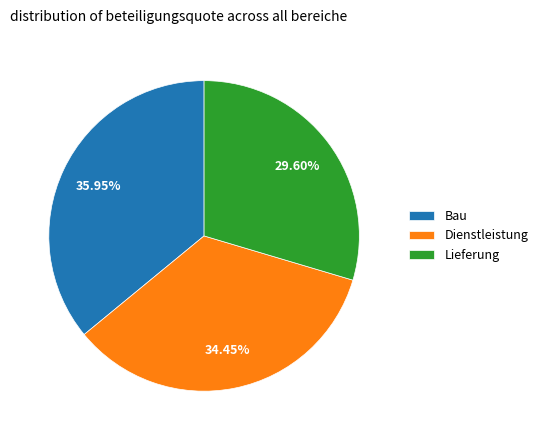

Between Dienstleistung and Bau, which is larger?

Bau